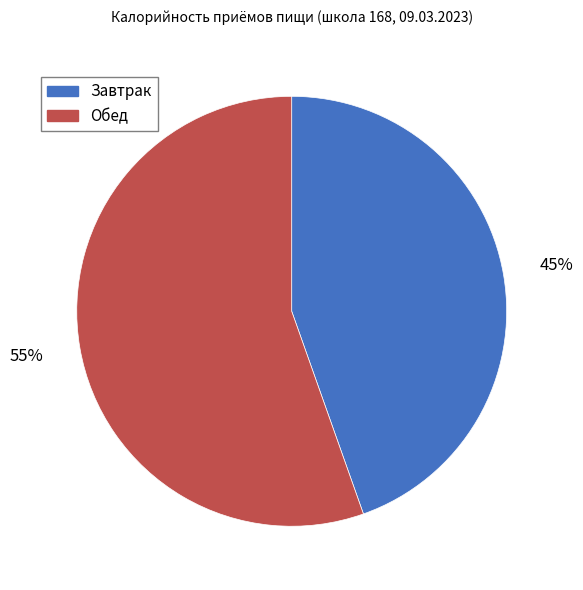

Which category has the biggest portion of the pie?

Обед